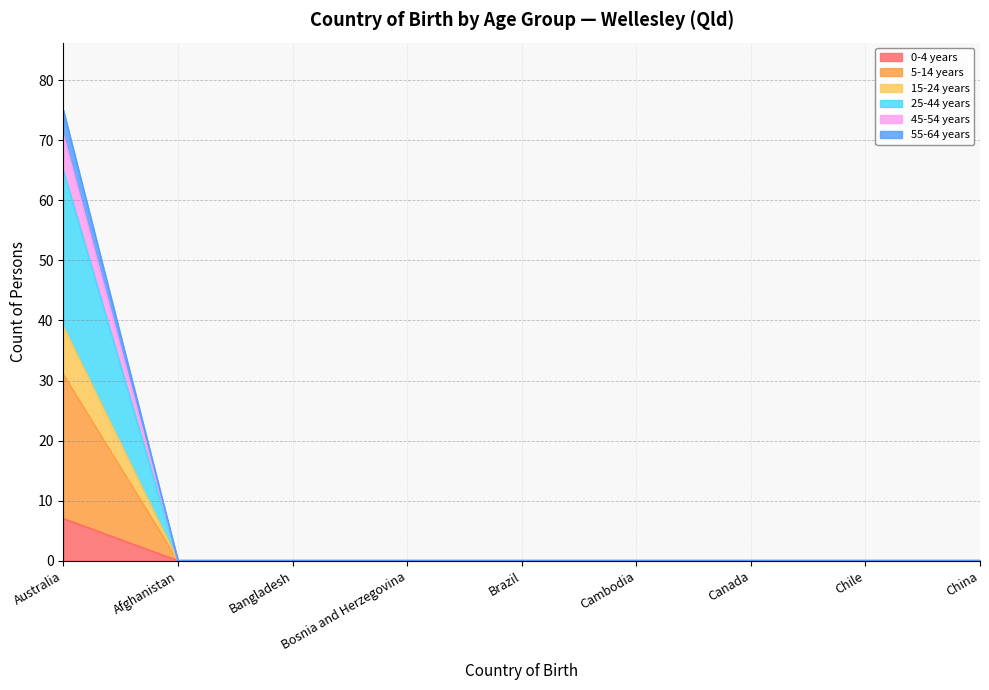

The 0-4 years series shows 4 at Brazil. True or false?

False